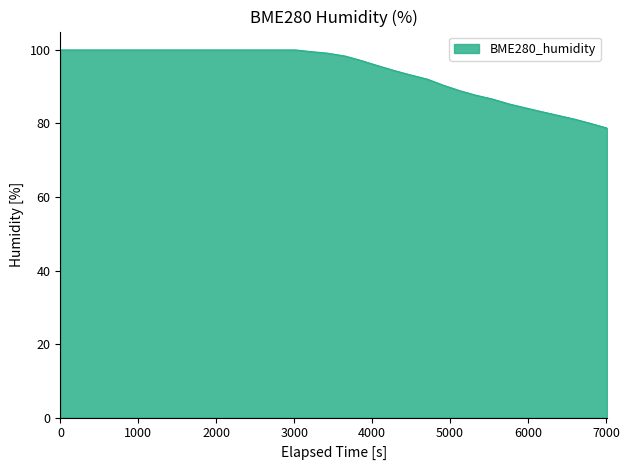

Does the chart have visible grid lines?

No